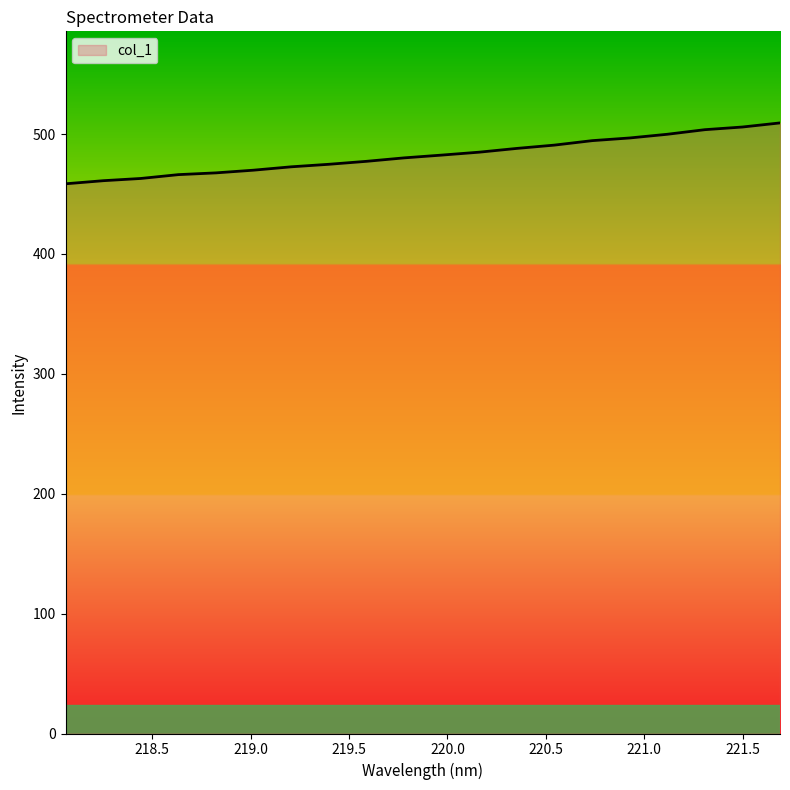

What is the maximum value shown in the chart?

509.3